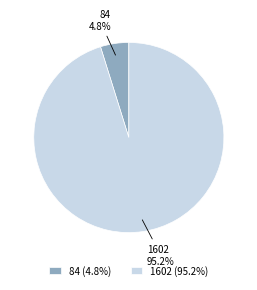

To the nearest percent, what percentage of the pie is 84?

5%